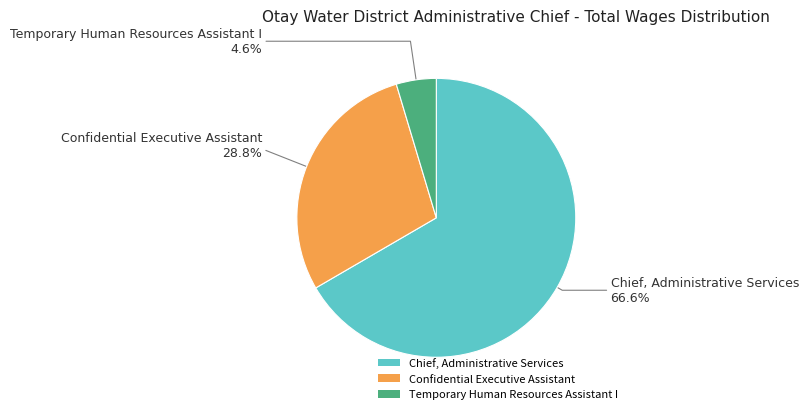

Between Chief, Administrative Services and Confidential Executive Assistant, which is larger?

Chief, Administrative Services